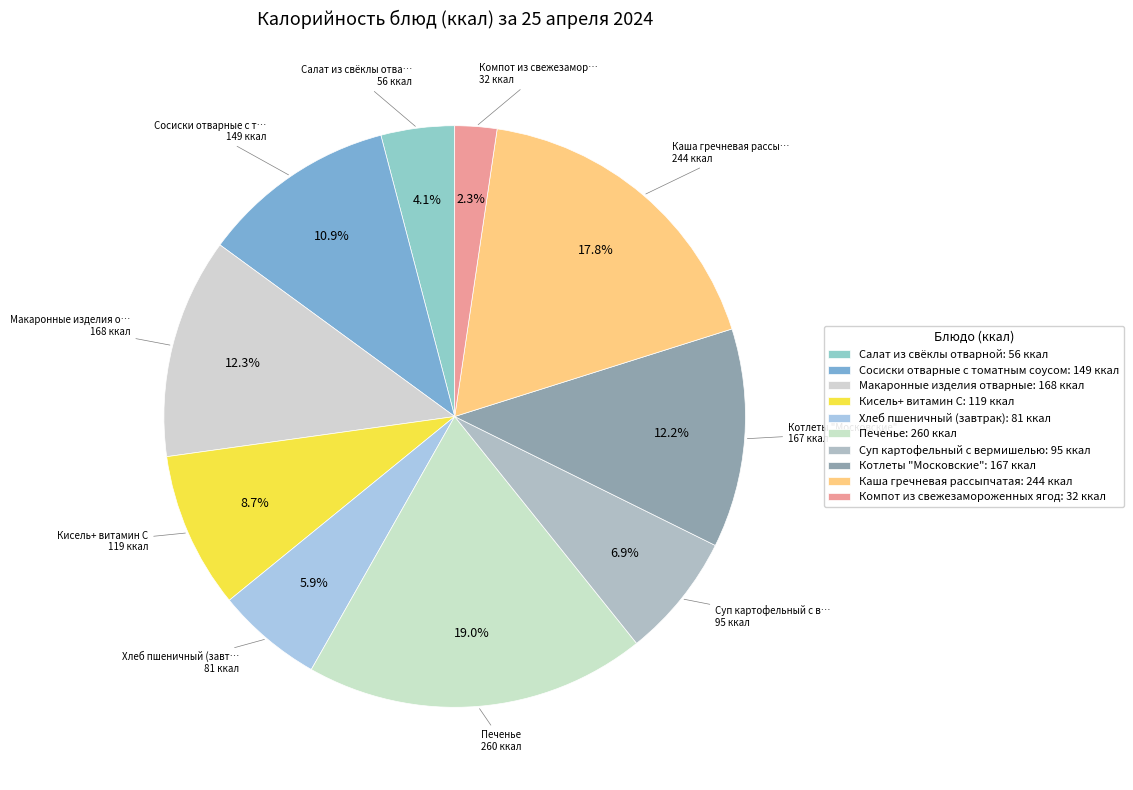

Combined, what portion of the pie is Печенье and Компот из свежезамороженных ягод?

21.3%